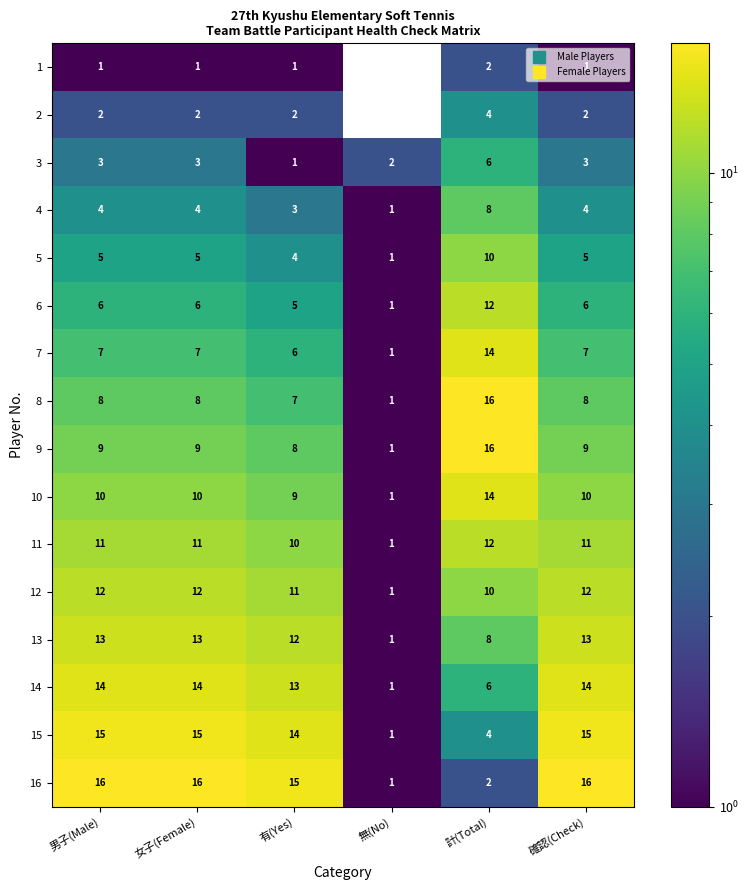

How many values in the 14 series are below 14?

3